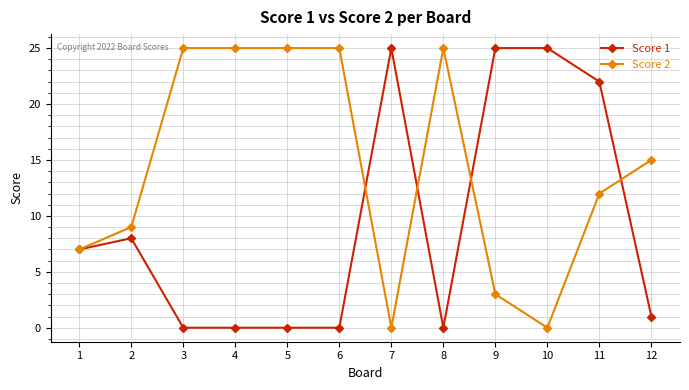

What are all the series names shown in the legend?

Score 1, Score 2